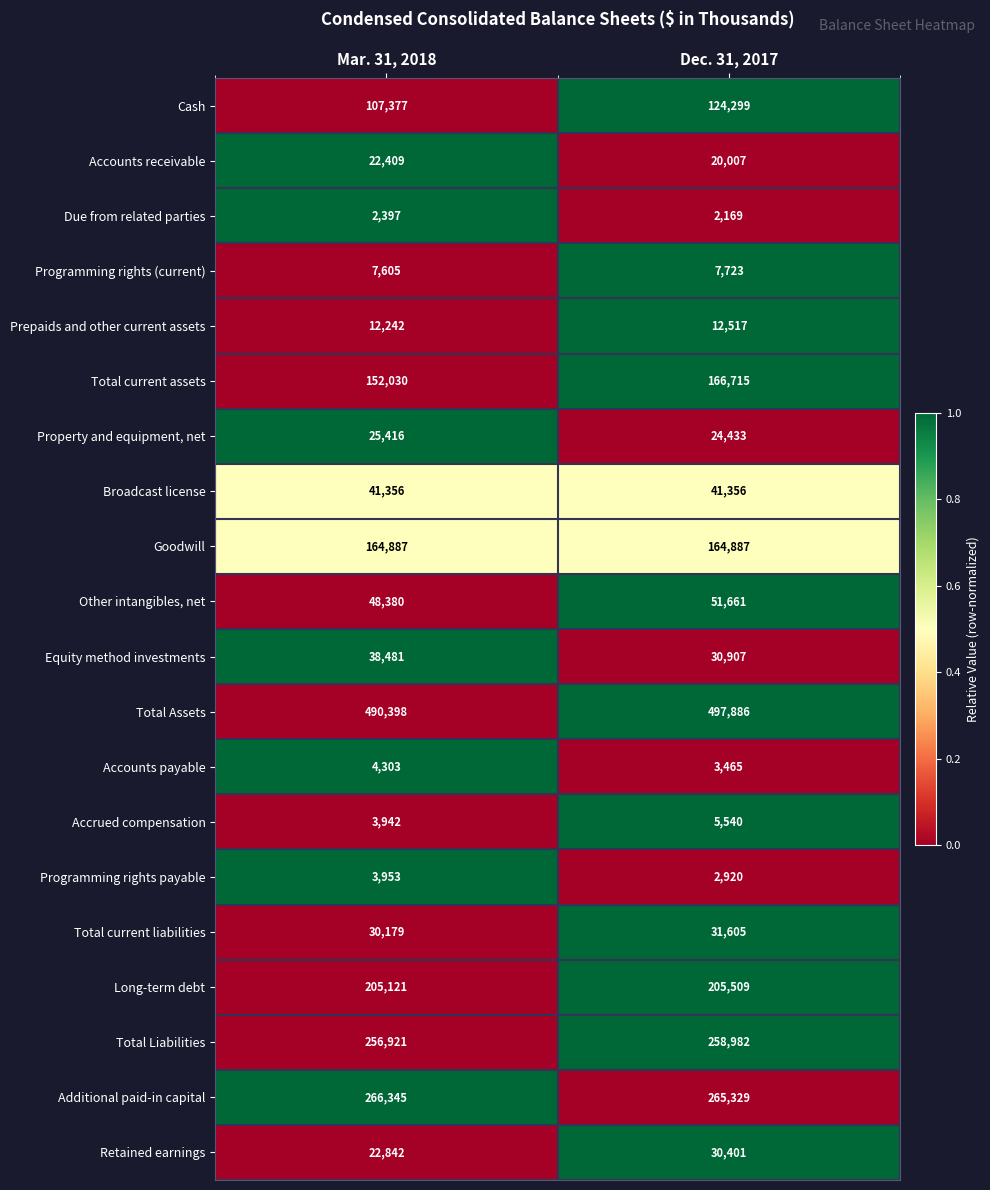

What is the greatest value displayed?

497886